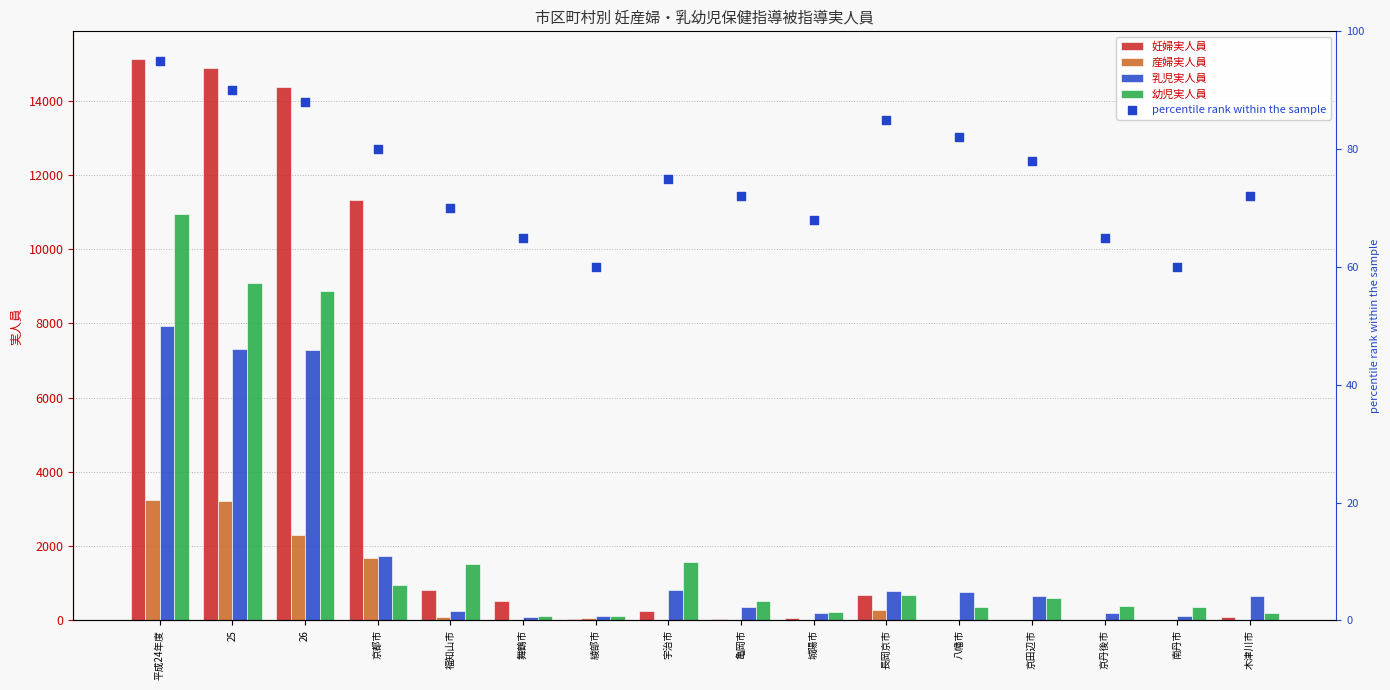

Is the value of 幼児実人員 at 25 greater than the value of 産婦実人員 at 八幡市?

Yes